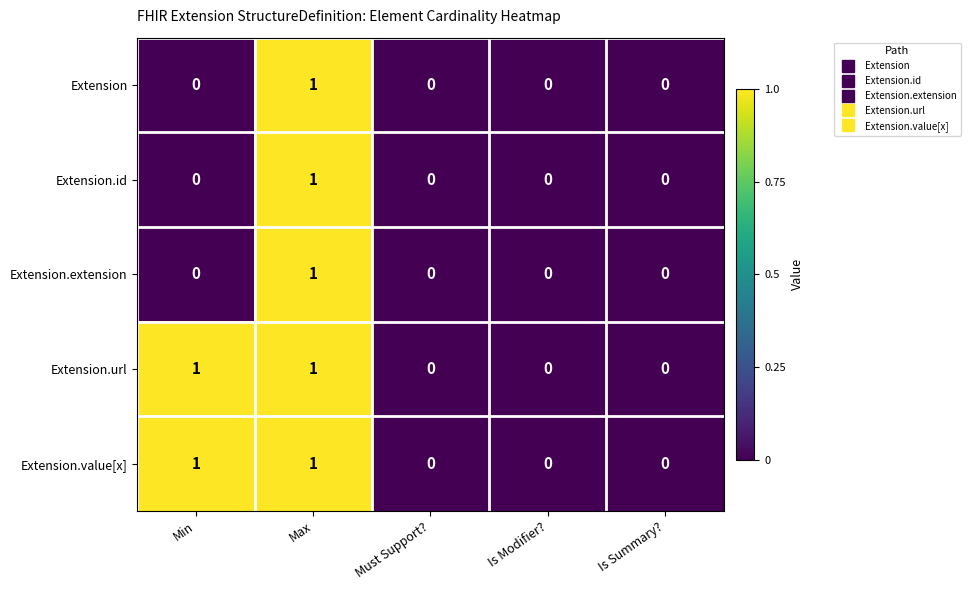

Count the Extension.id values in the range 0 to 1.

5